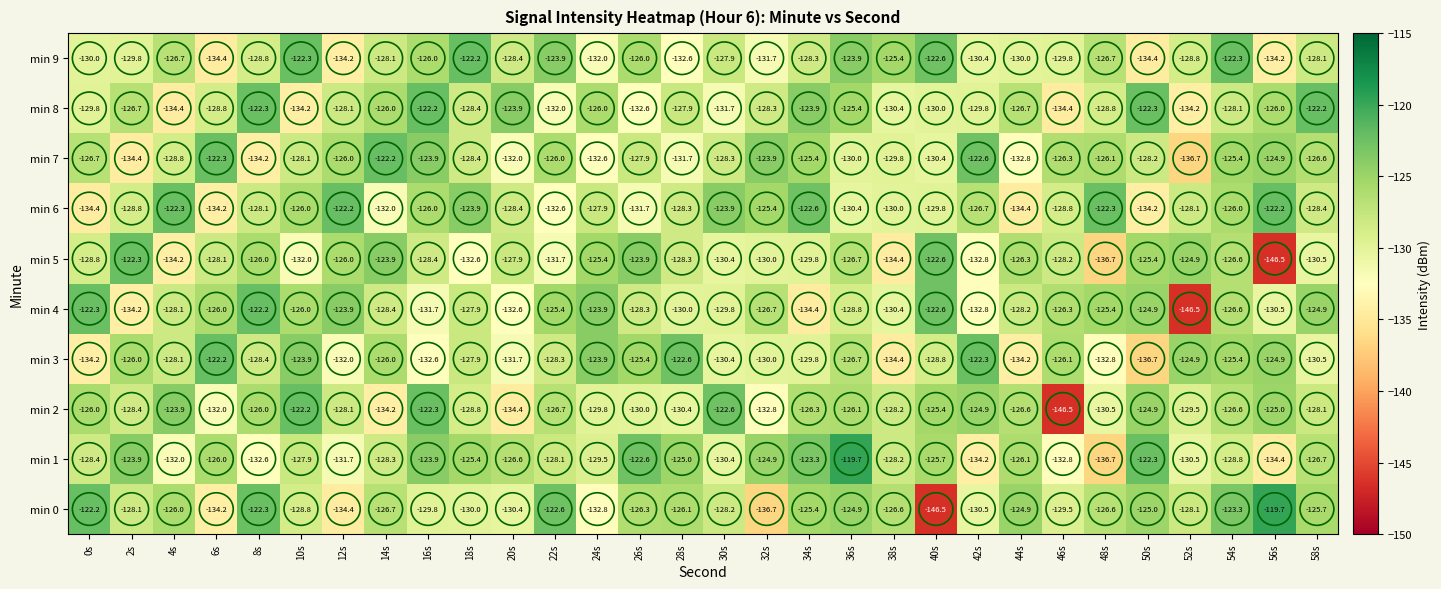

Is the value of min 2 at 48s greater than the value of min 7 at 50s?

No